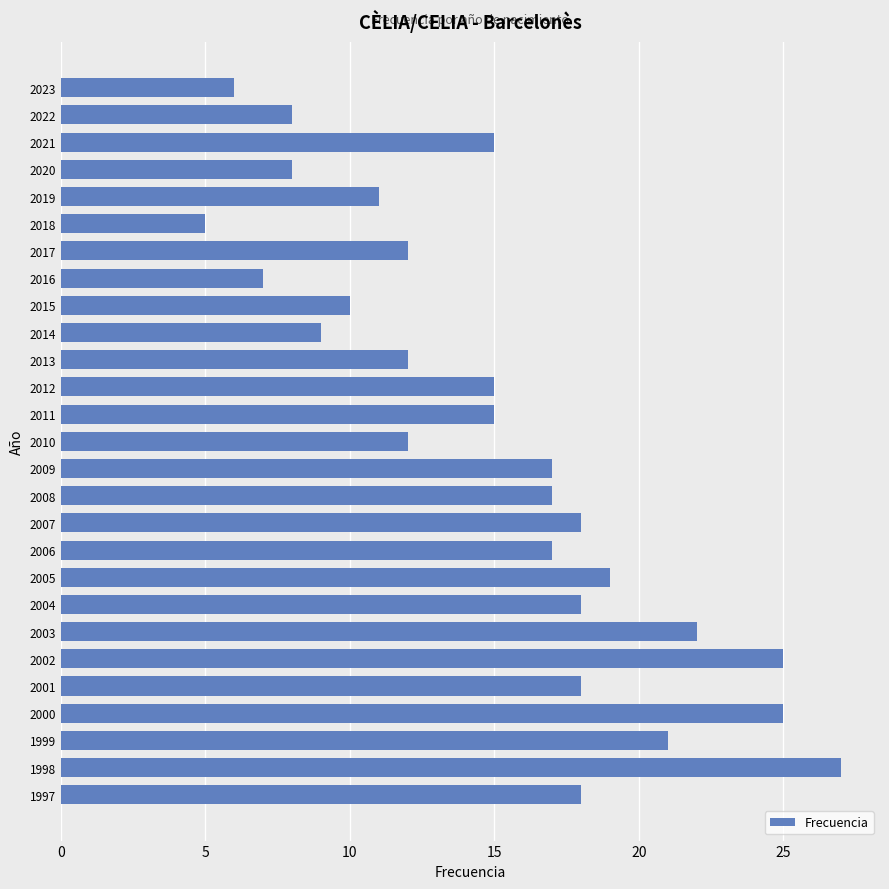

How many series are shown in this chart?

1